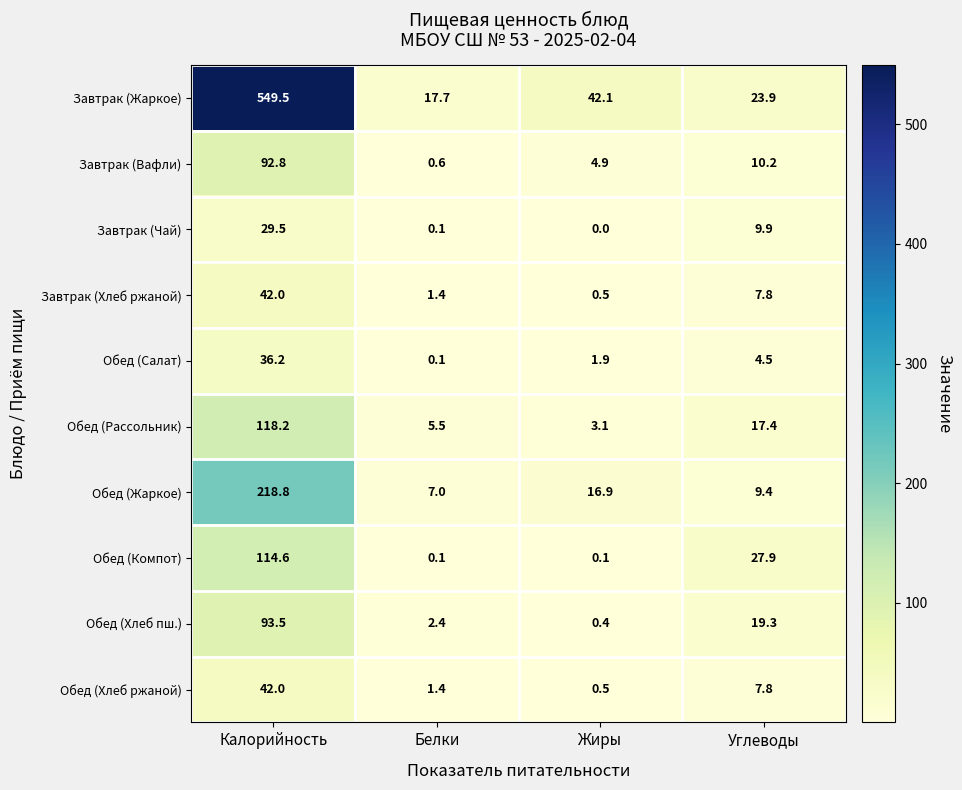

Where is Обед (Хлеб ржаной) nearest to the value 21?

Углеводы